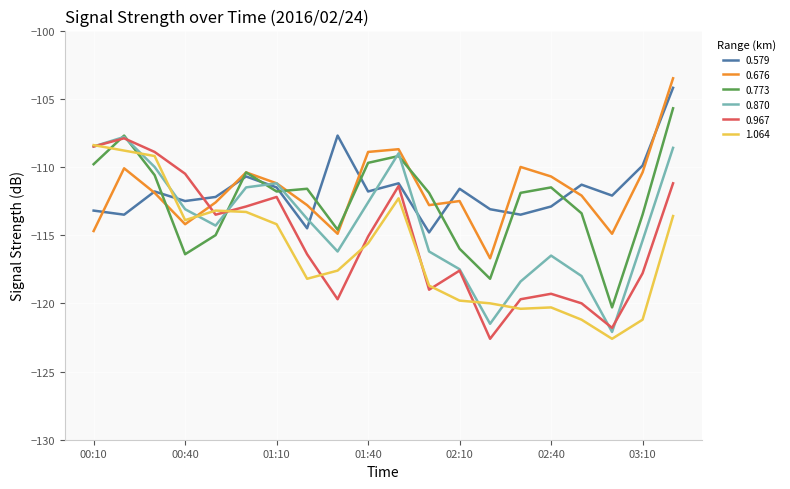

True or false: 0.773 and 1.064 intersect in this chart.

True